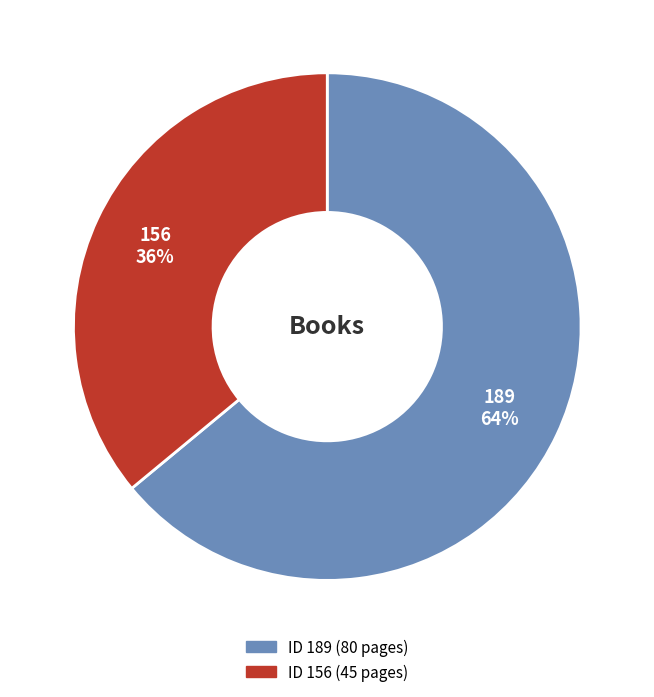

Does any single category account for the majority?

Yes